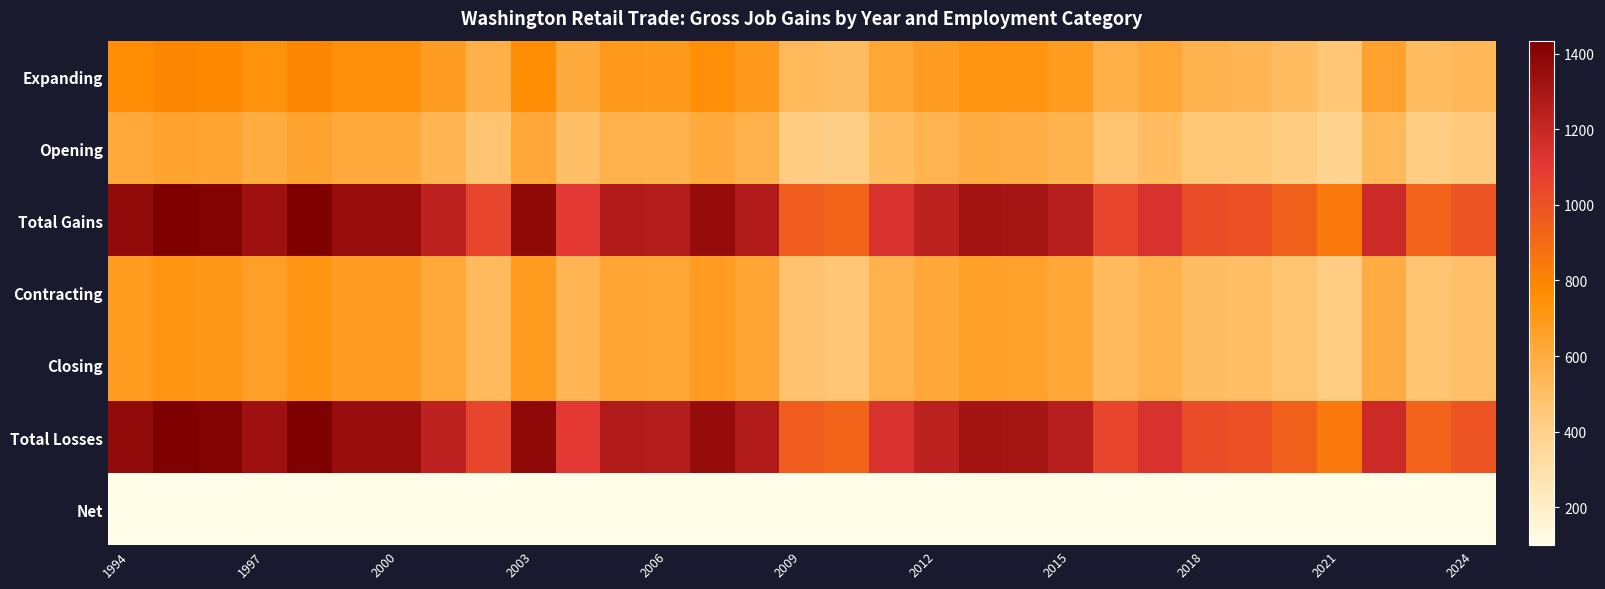

List the series in order of their peak value, highest first.

Total Gains, Total Losses, Expanding, Contracting, Closing, Opening, Net